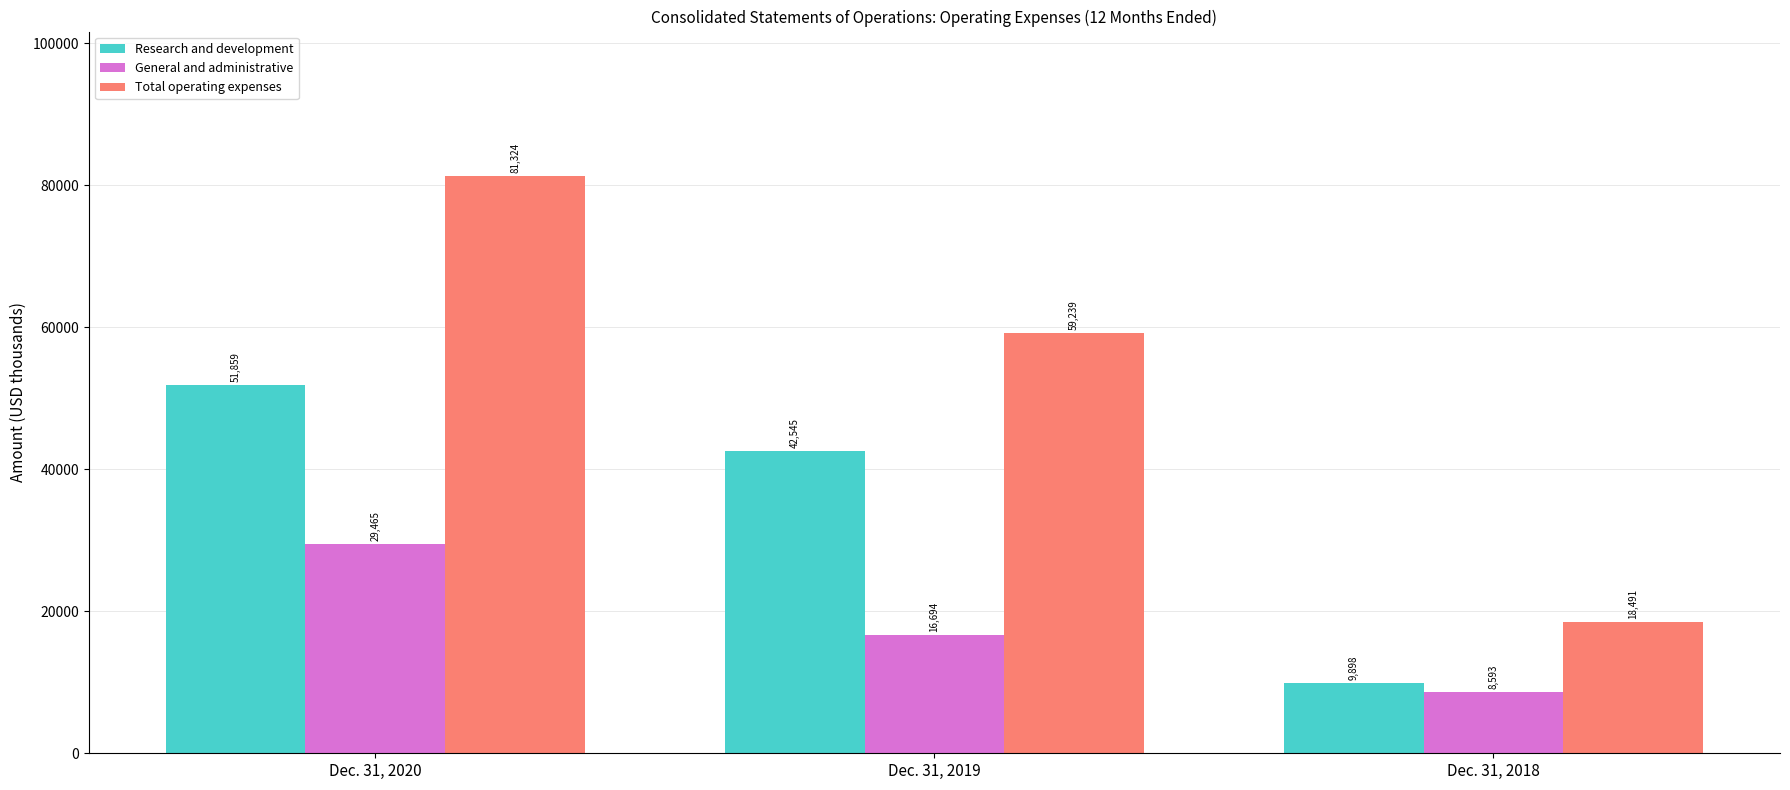

Count the number of categories in the chart.

3